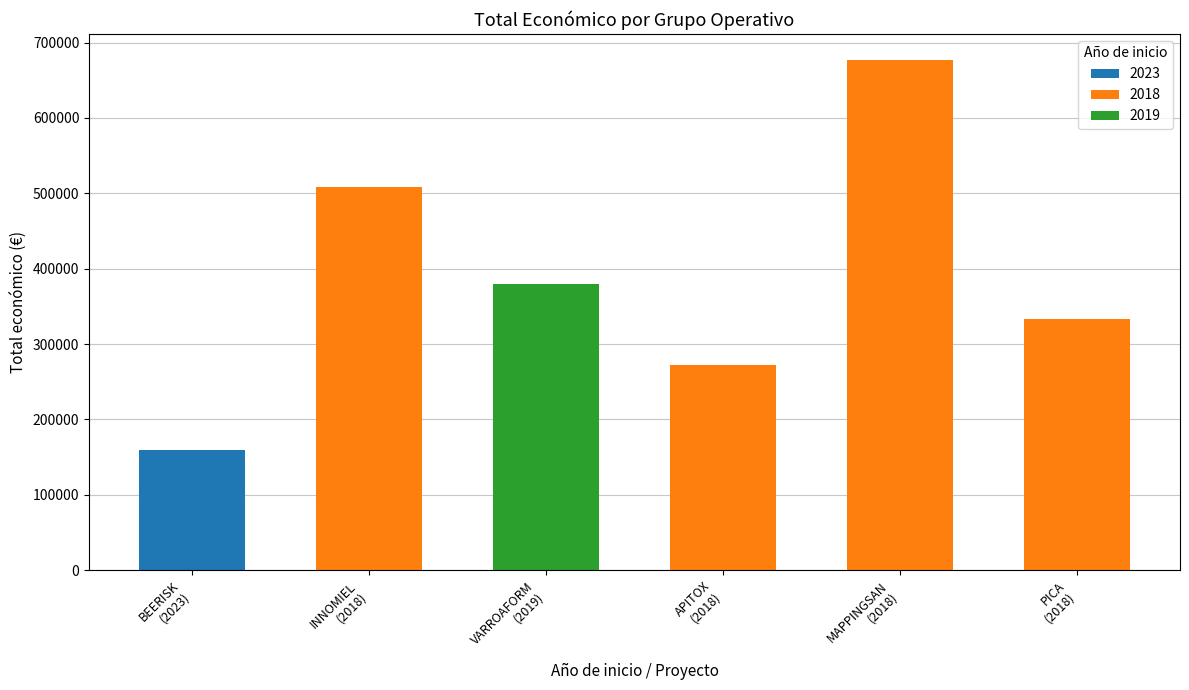

List the labels in order of value, smallest first.

2023, 2018, 2018, 2019, 2018, 2018